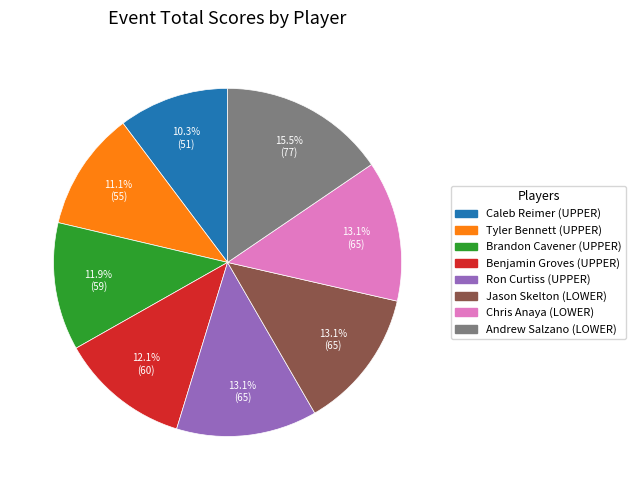

Which slice is the smallest?

Caleb Reimer (UPPER)